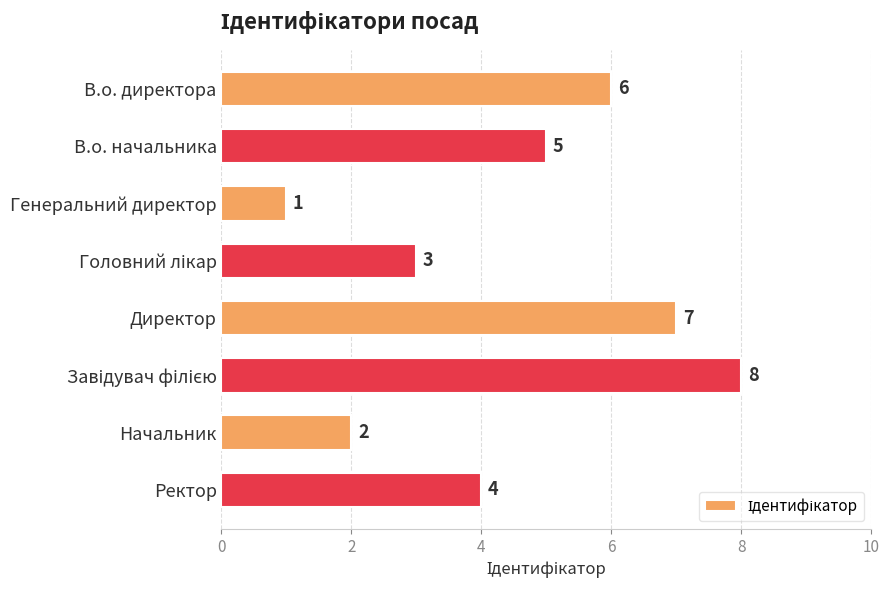

The value at В.о. директора is 6. True or false?

True